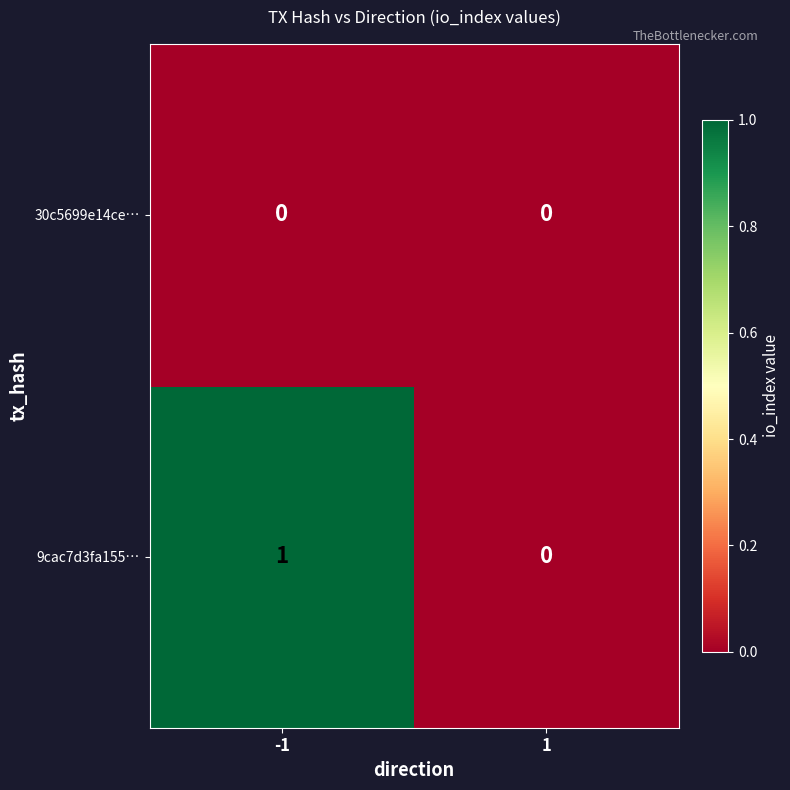

At -1, list the series in order from largest to smallest.

9cac7d3fa155…, 30c5699e14ce…